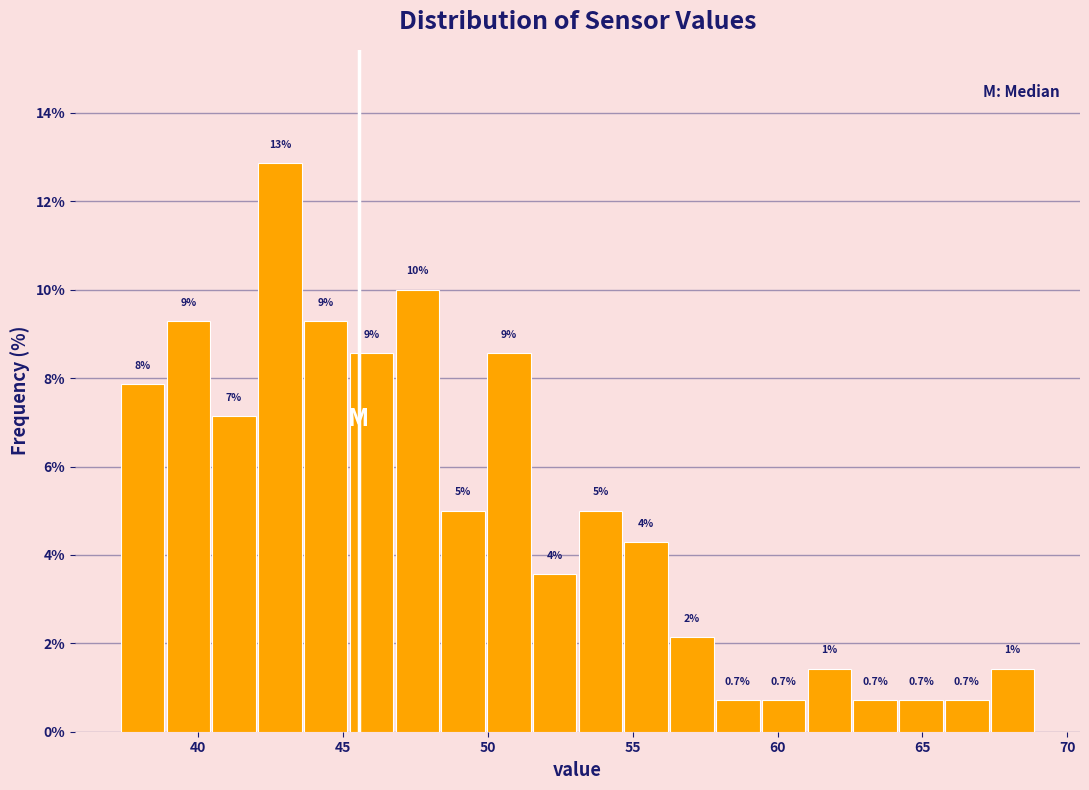

Read against the x-axis, roughly where is the centre of the tallest bar?

43.0